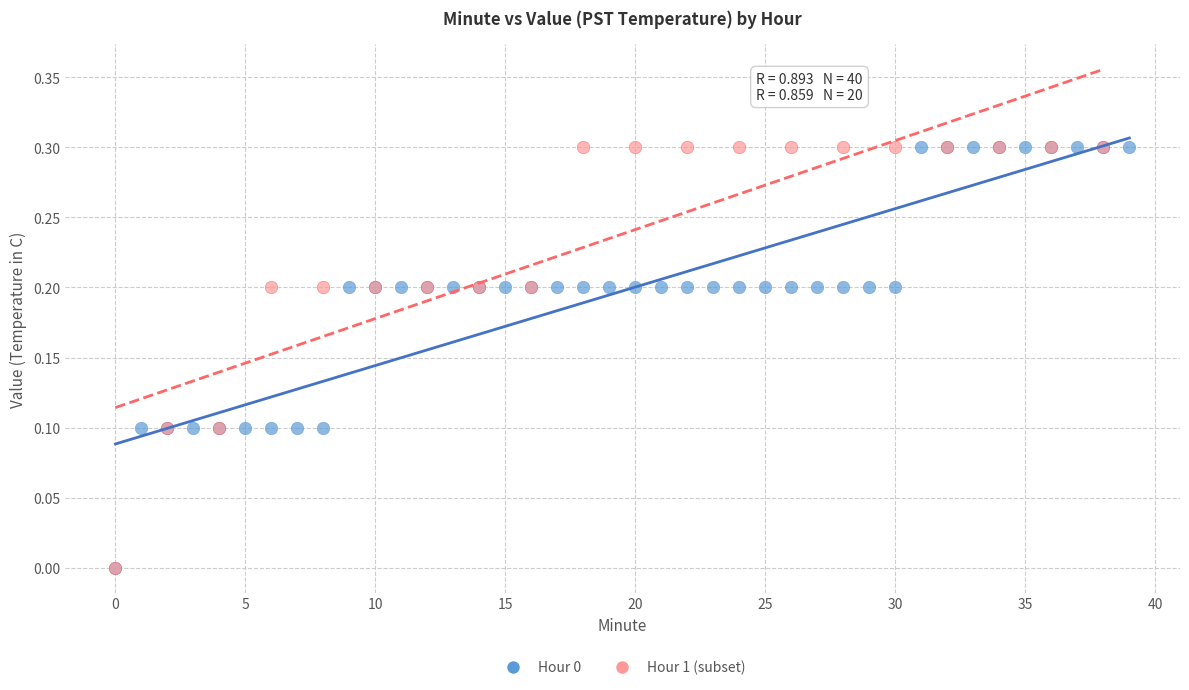

What are all the series names shown in the legend?

Hour 0, Hour 1 (subset)